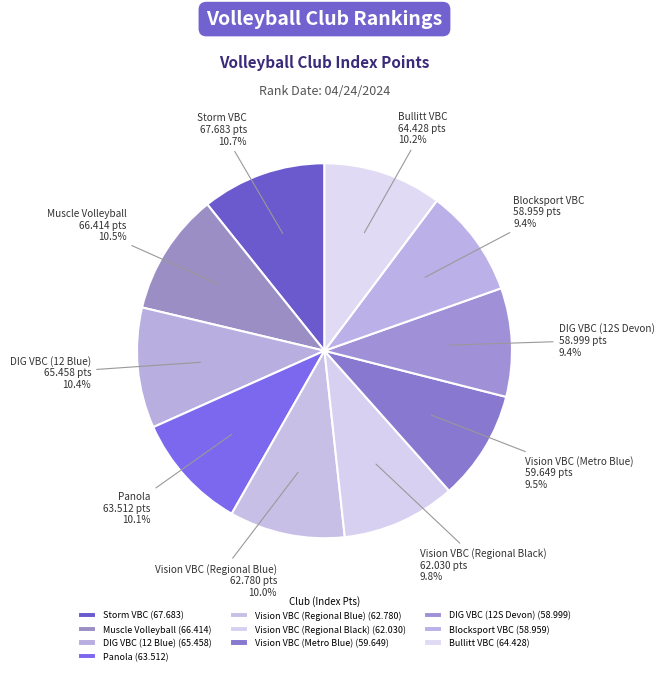

Which has a higher value, Vision VBC (Regional Blue) or DIG VBC (12S Devon)?

Vision VBC (Regional Blue)